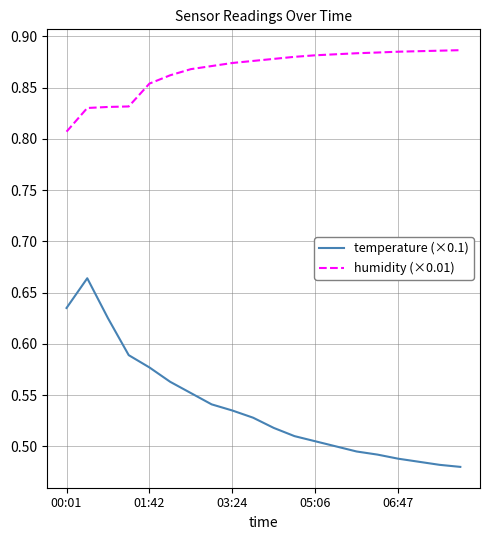

Count the humidity (×0.01) values in the range 0 to 1.

20